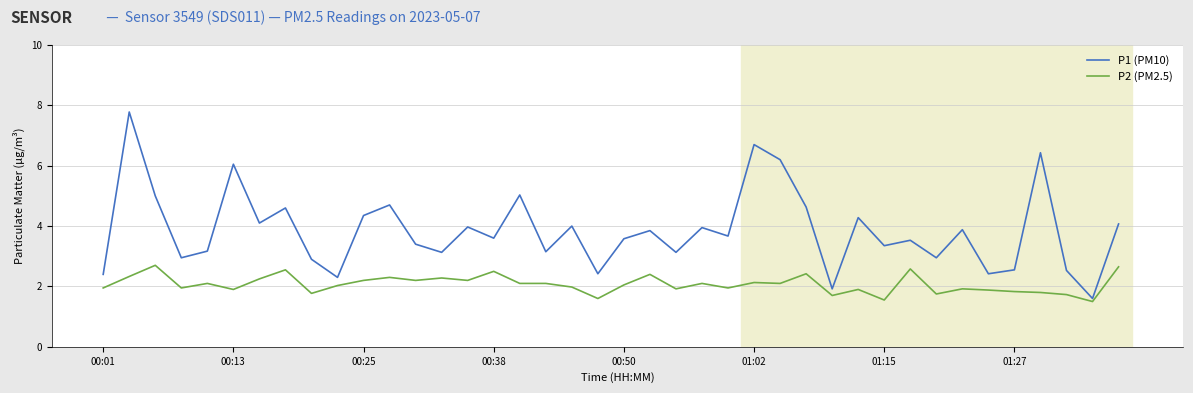

What are all the series names shown in the legend?

P1 (PM10), P2 (PM2.5)